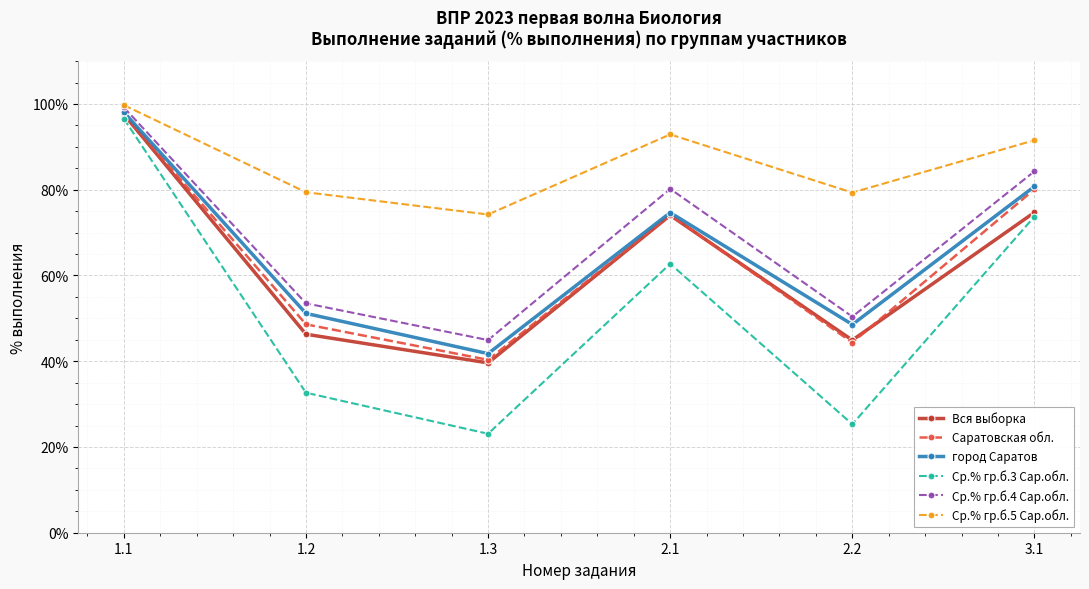

Is the value of Ср.% гр.б.5 Сар.обл. at 2.2 greater than the value of Вся выборка at 1.1?

No